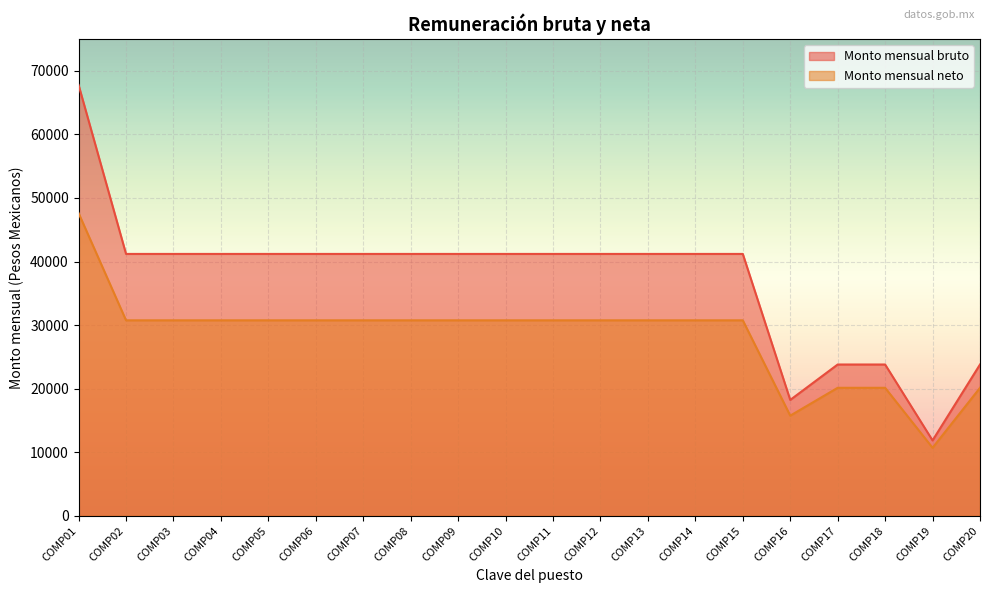

What is the highest value of the Monto mensual neto series?

47612.9